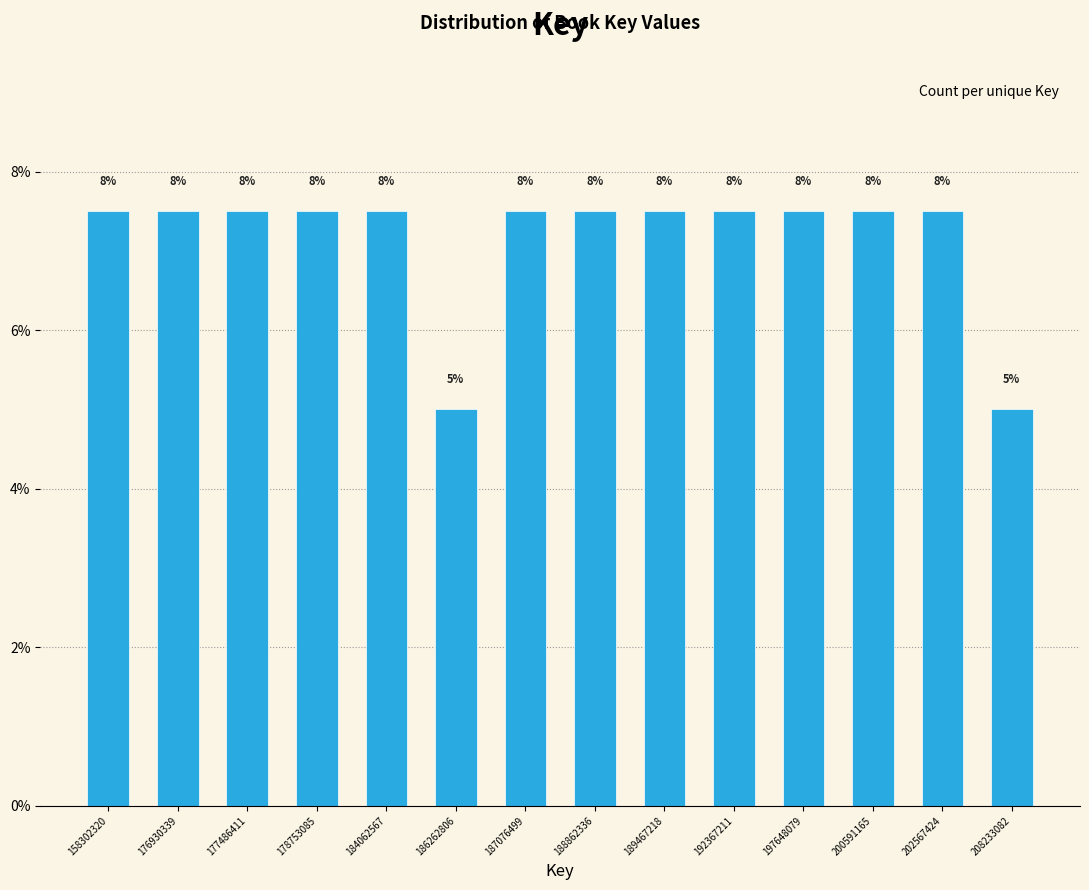

How many bars are there in total?

14